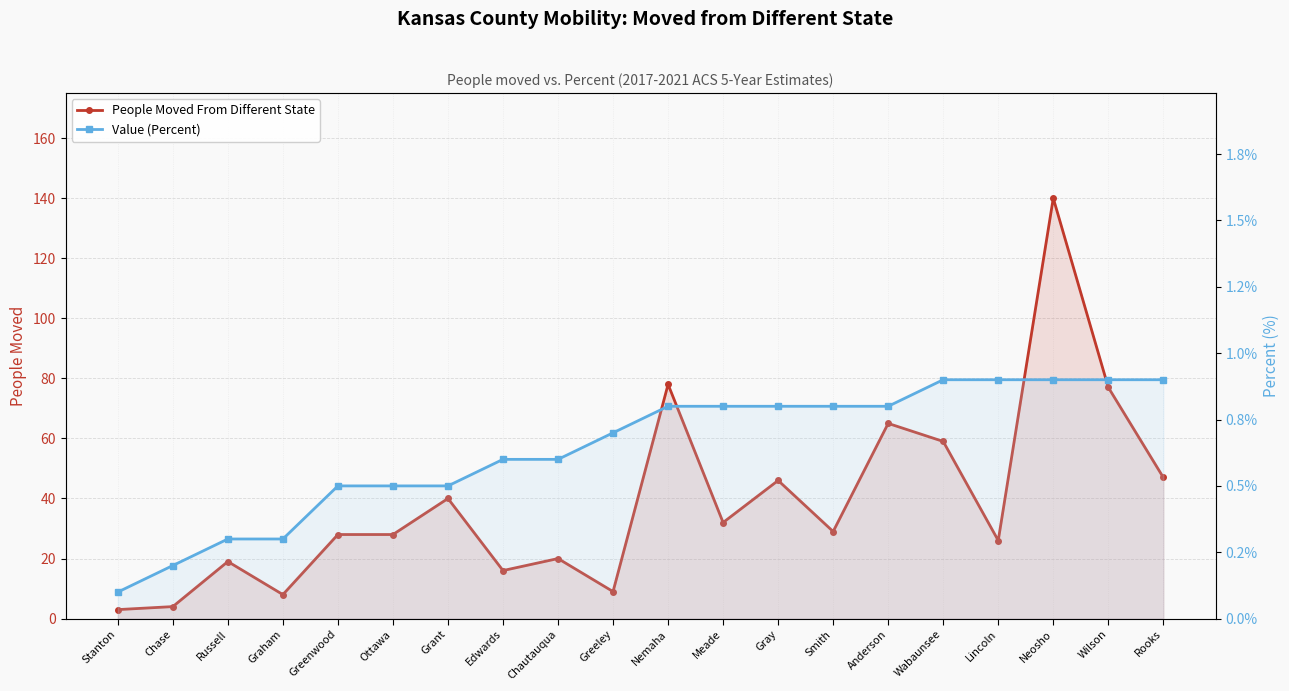

In People Moved From Different State, how many points are lower than both neighbors (excluding endpoints)?

6